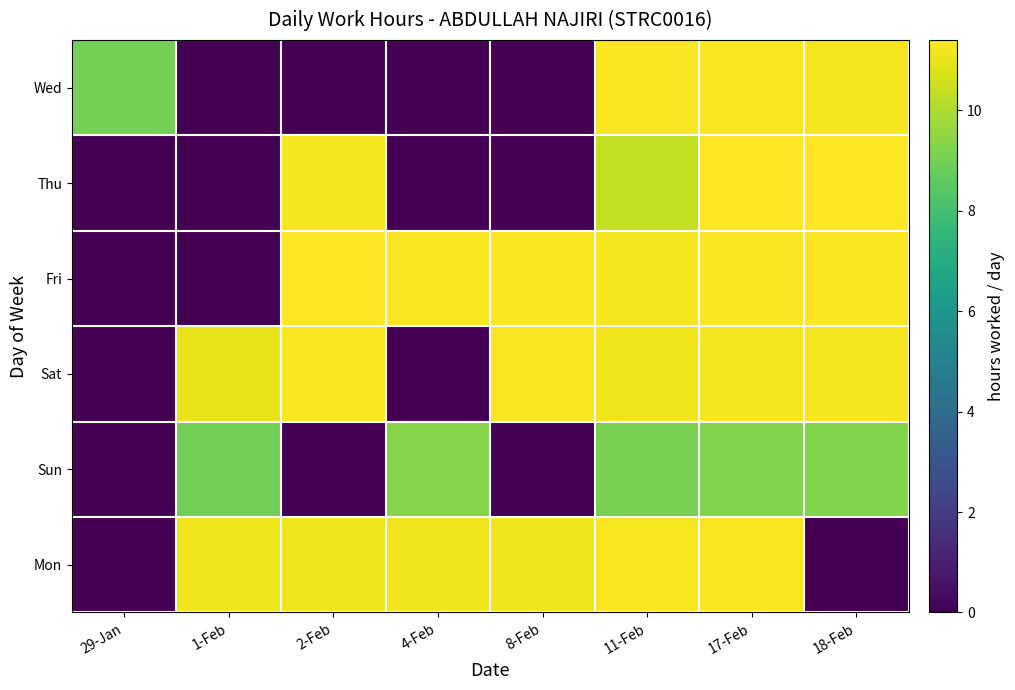

Which label corresponds to the smallest value in the chart?

1-Feb